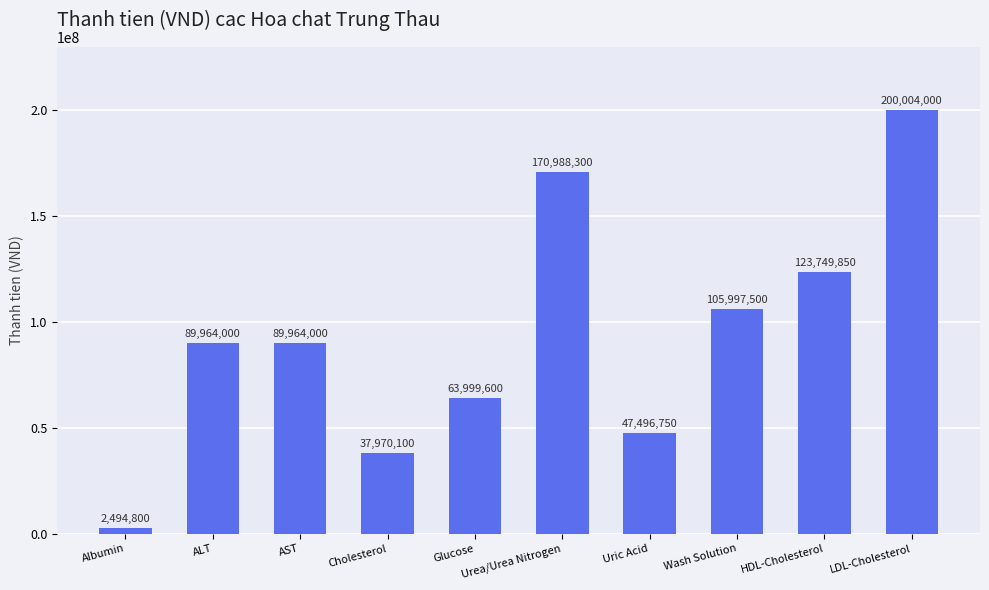

What is the change in value from Cholesterol to HDL-Cholesterol?

+85779750